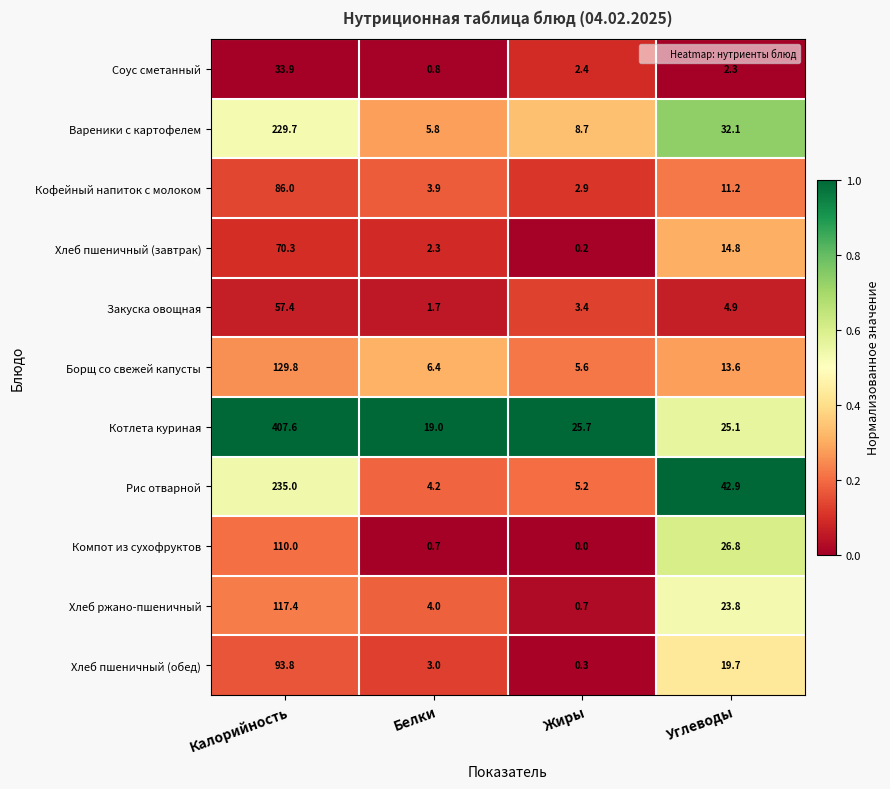

What is the average value of the Закуска овощная series?

16.9